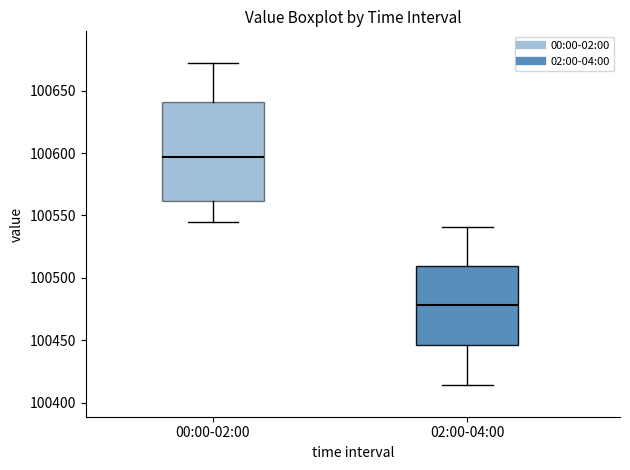

Which box's median line is the highest?

00:00-02:00